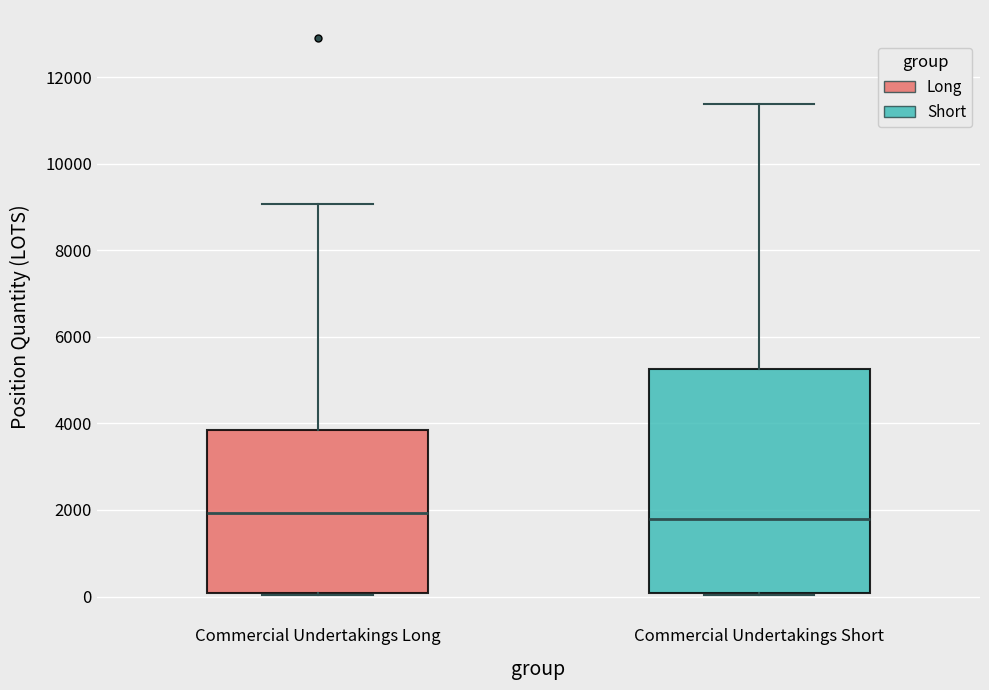

Comparing the boxes themselves (not the whiskers), which one is the tallest?

Commercial Undertakings Short